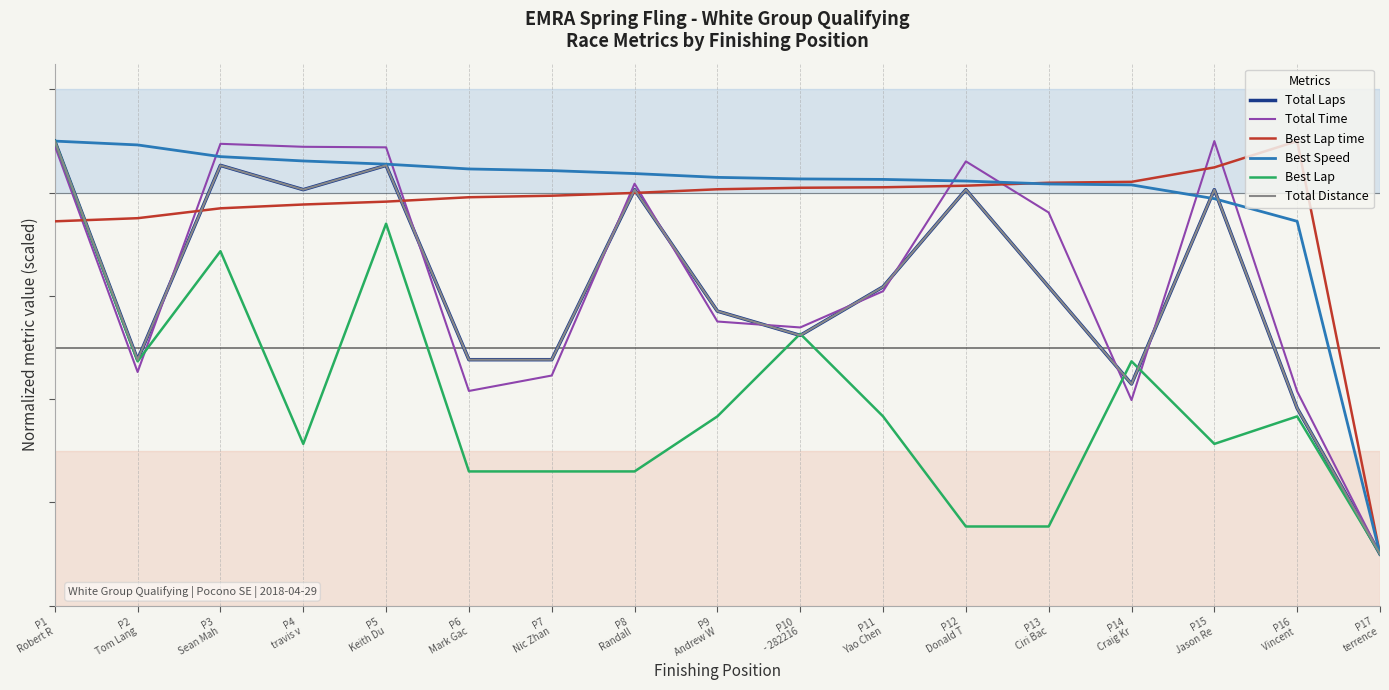

Is this an area chart (filled region under the line)?

No